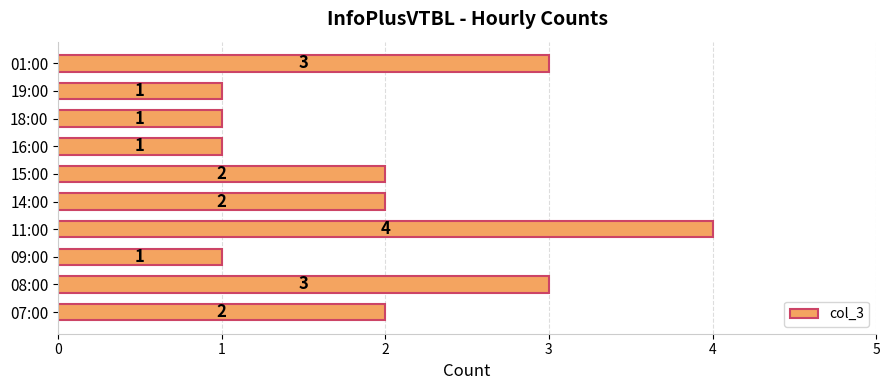

What is the greatest value displayed?

4